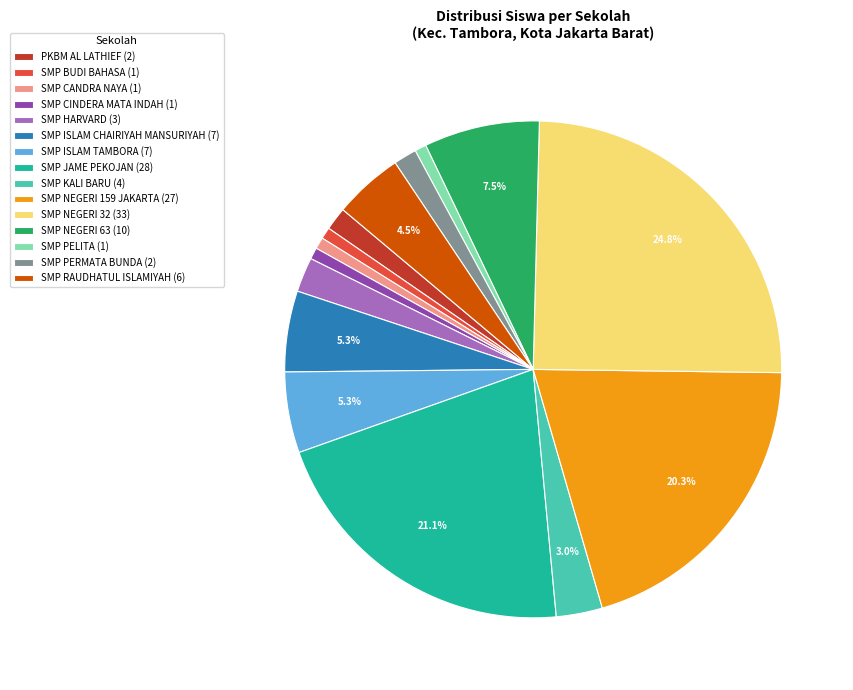

To the nearest percent, what is the average slice percentage?

7%